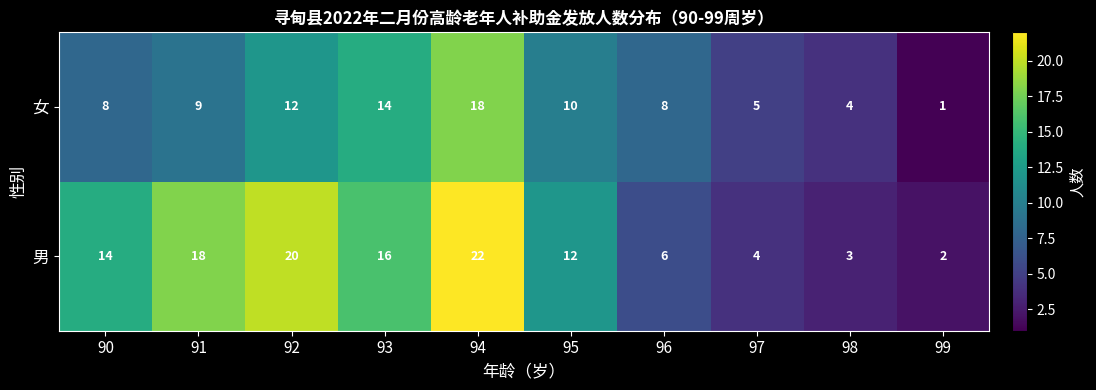

The 男 series shows 3 at 98. True or false?

True